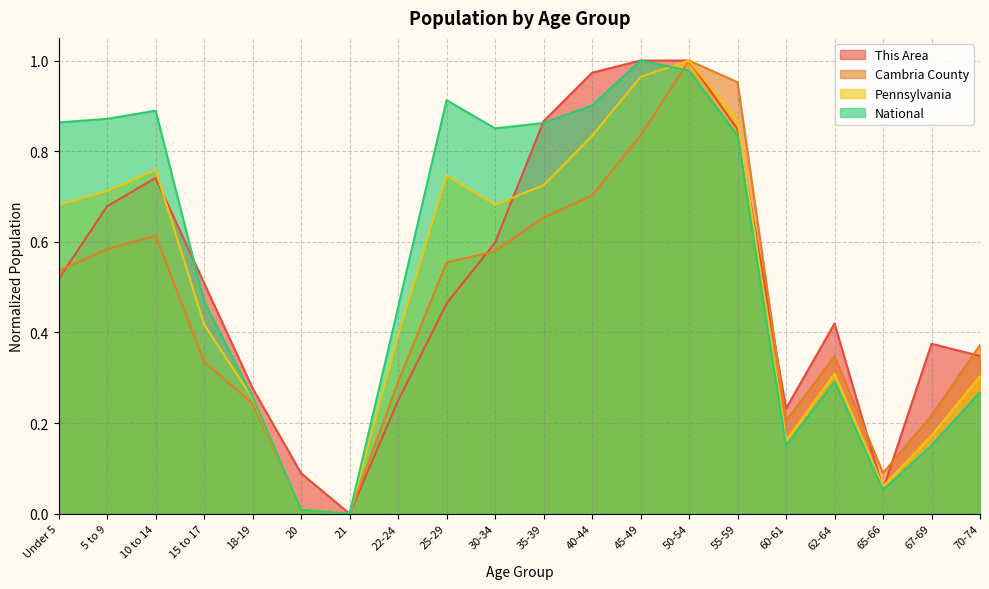

At which label does Pennsylvania reach its peak?

50-54